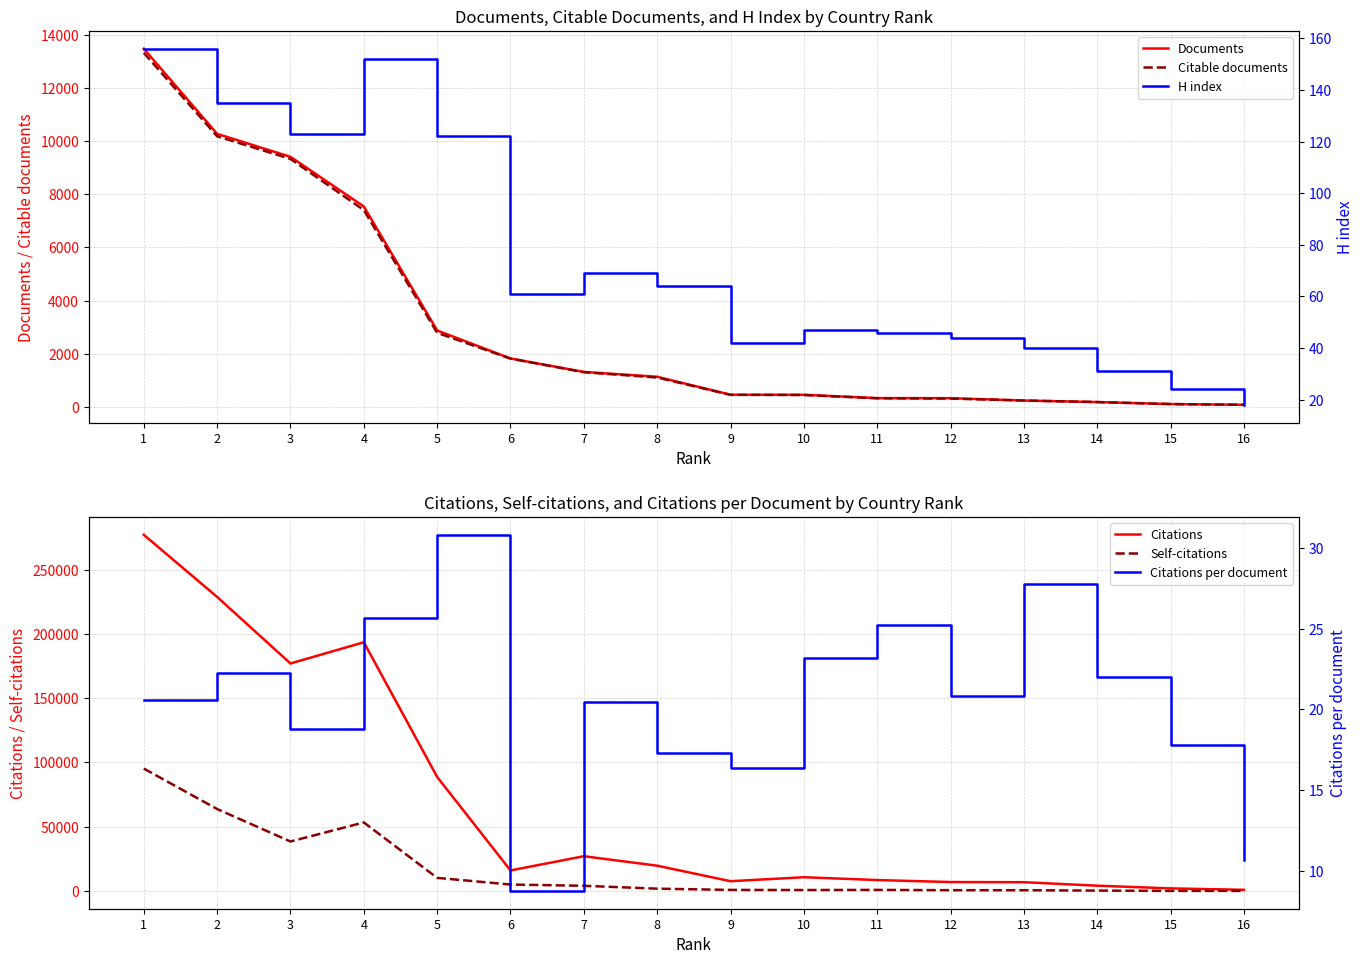

Rank the categories by Citations per document value from highest to lowest.

5, 13, 4, 11, 10, 2, 14, 12, 1, 7, 3, 15, 8, 9, 16, 6